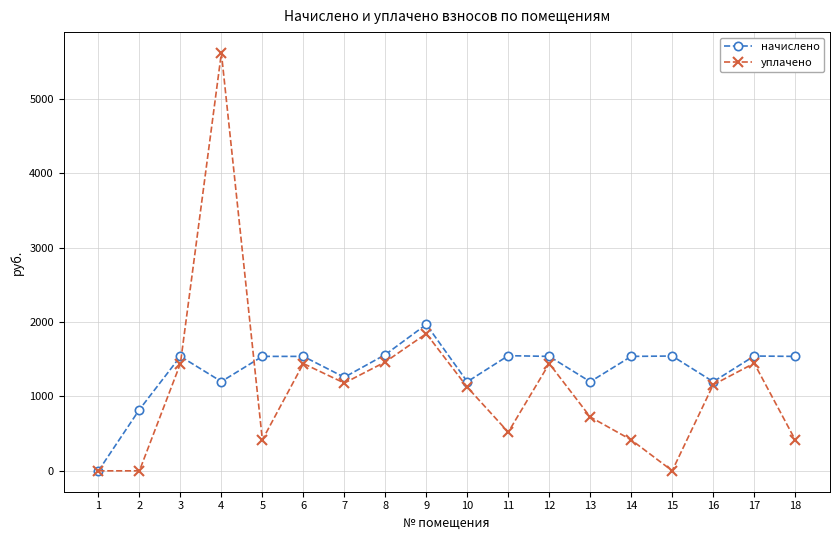

What is the difference between the maximum and minimum values in the уплачено series?

5616.6